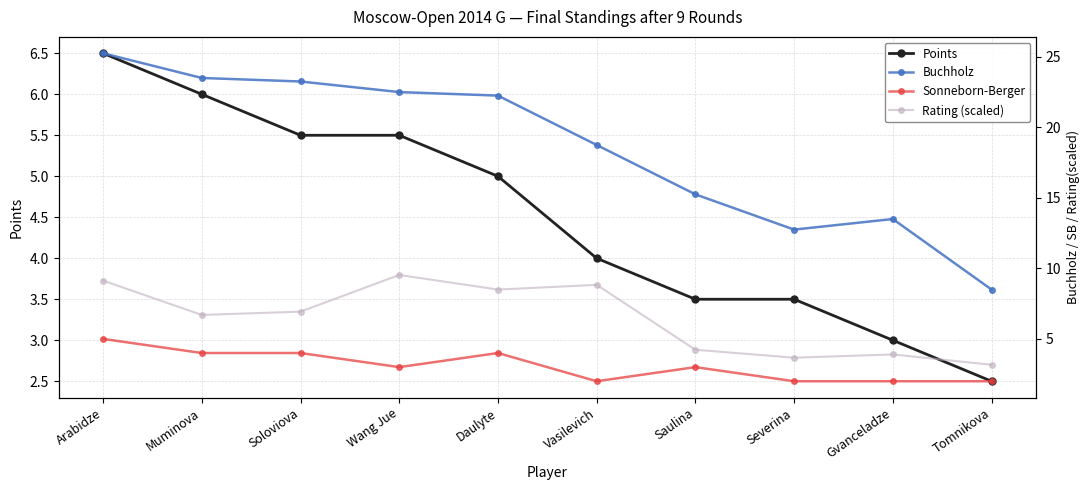

What is the total value across all series at Saulina?

26.0